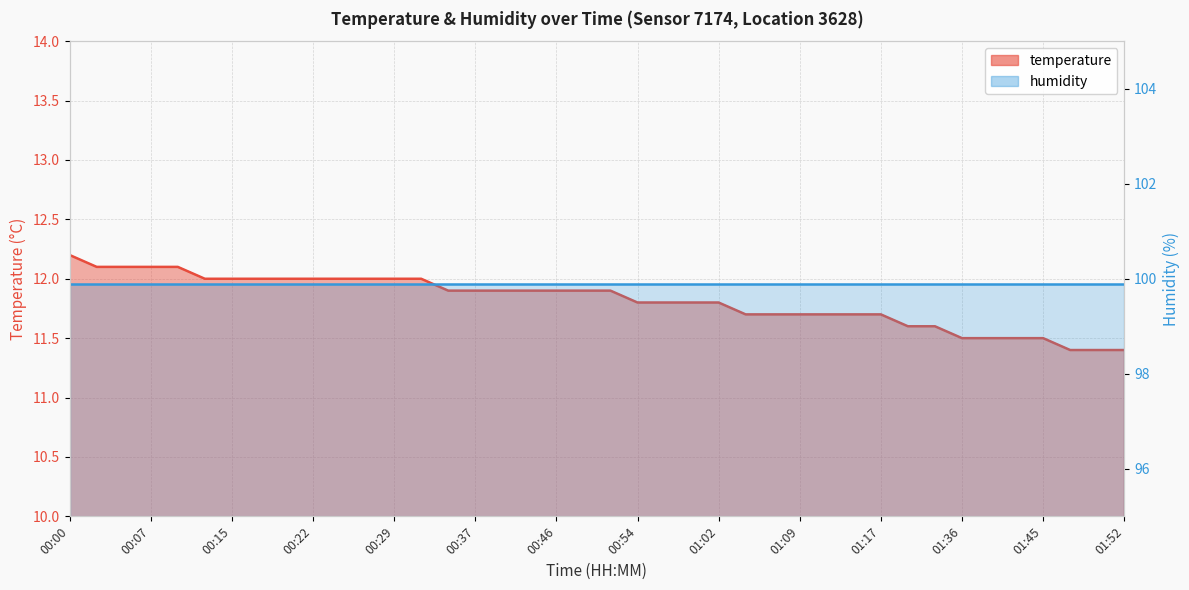

What is the average value?

11.8